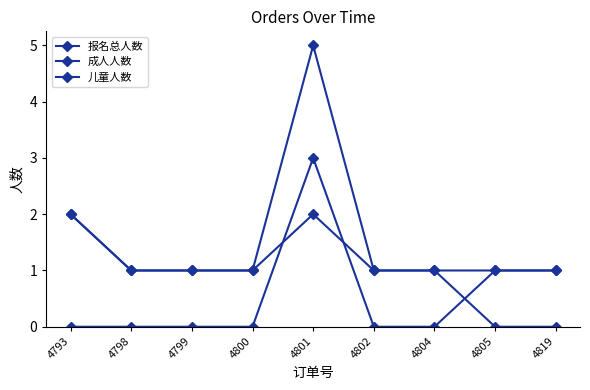

How many series are shown in this chart?

3